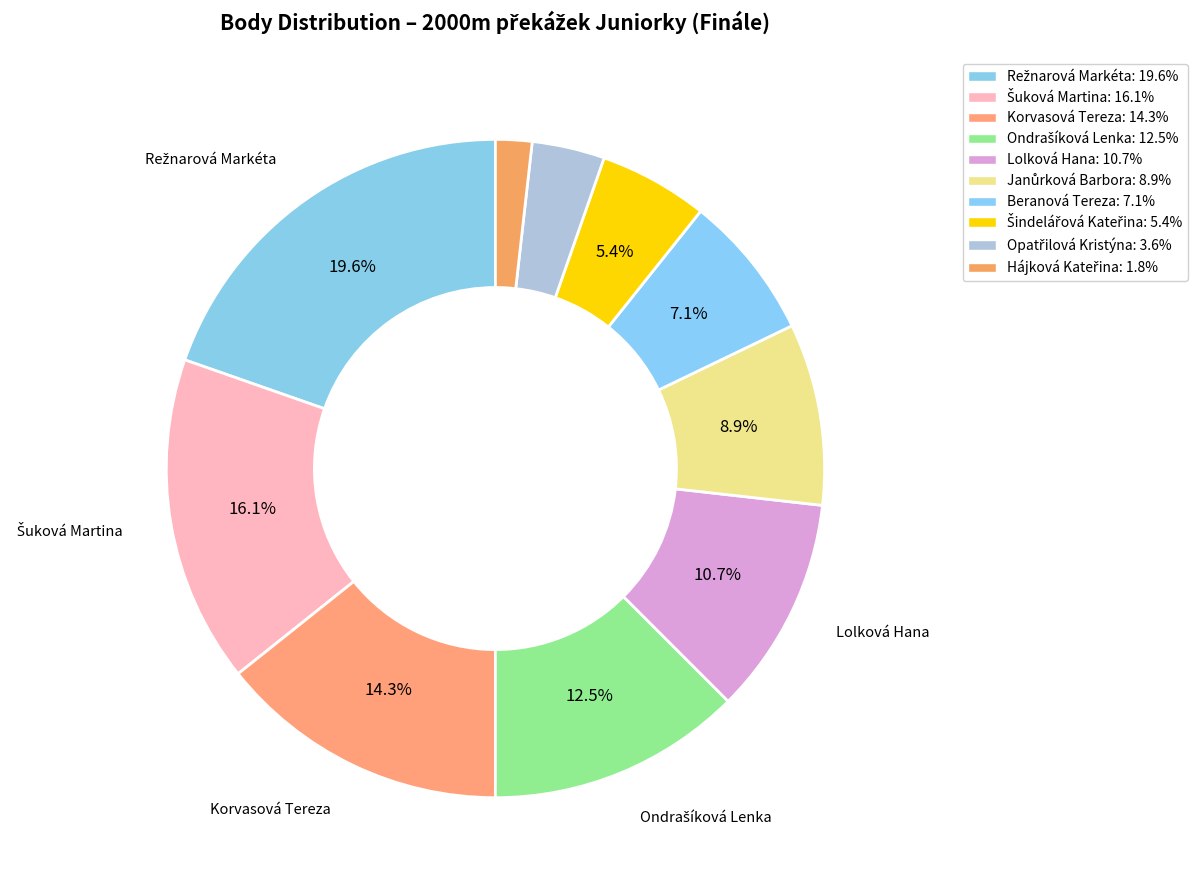

What percentage do Režnarová Markéta and Ondrašíková Lenka together represent?

32.1%